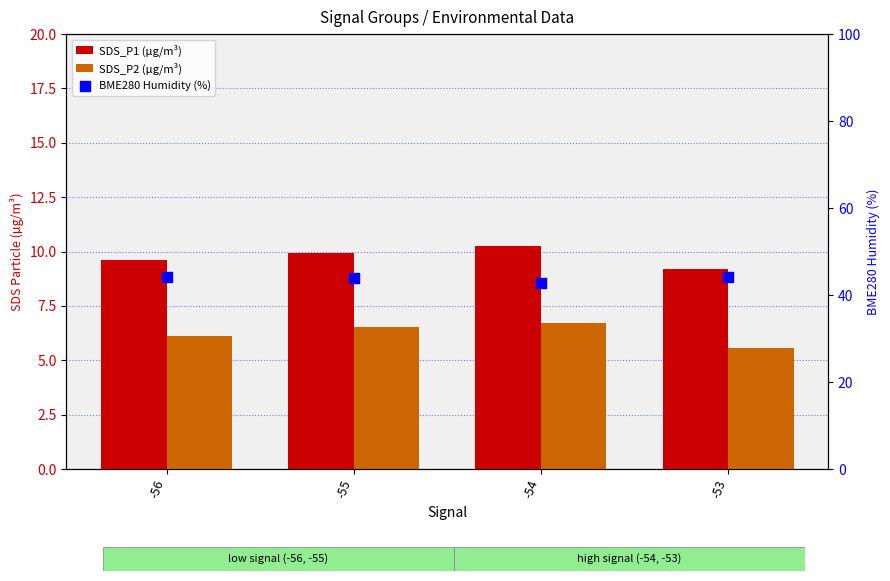

Which series has the widest spread of Y values?

BME280 Humidity (%)